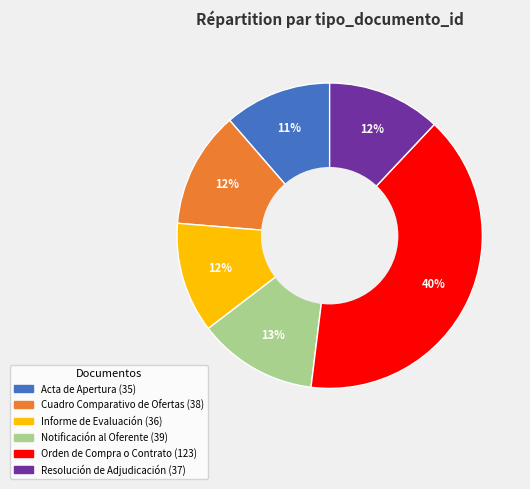

The Informe de Evaluación slice represents 24% of the pie. True or false?

False